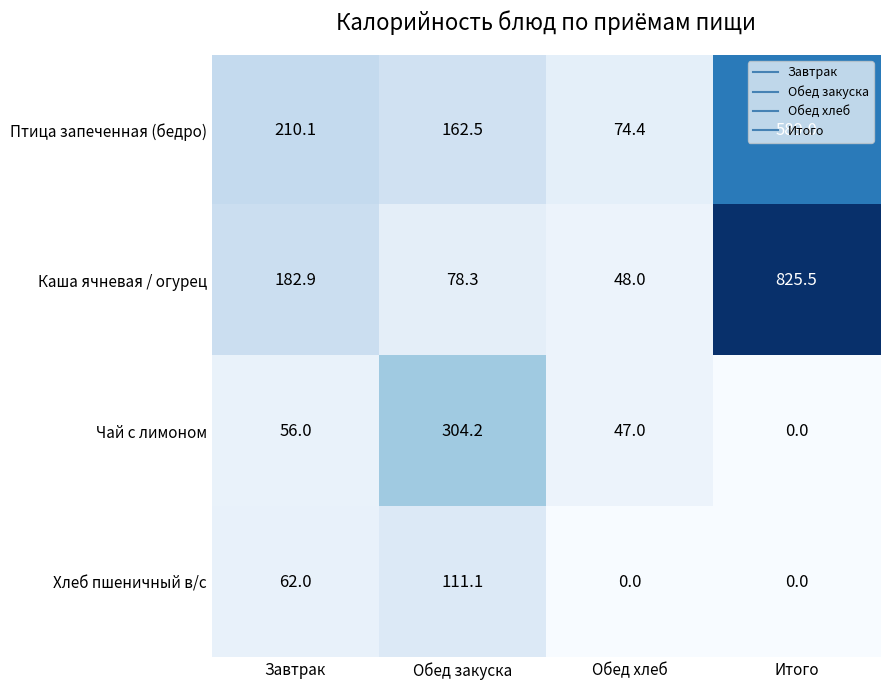

The Каша ячневая / огурец series shows 825.5 at Итого. True or false?

True